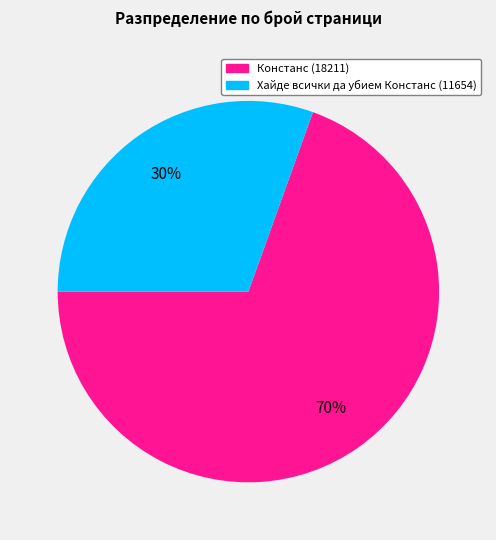

Approximately how many times larger is the value at Хайде всички да убием Констанс (11654) compared to Констанс (18211)?

0.4